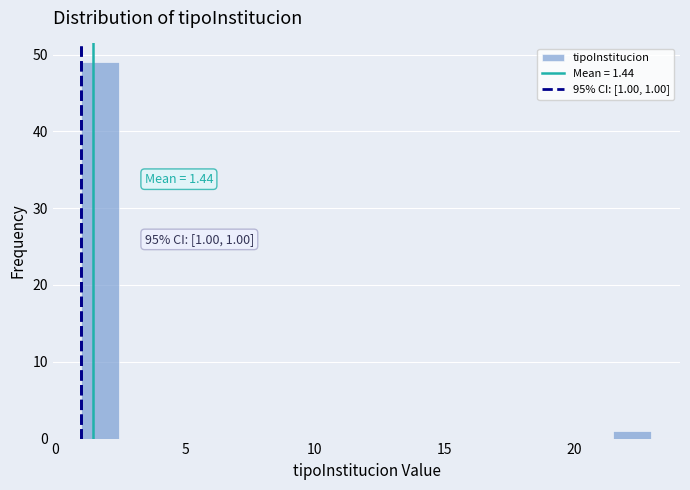

Read against the x-axis, roughly where is the centre of the tallest bar?

1.5